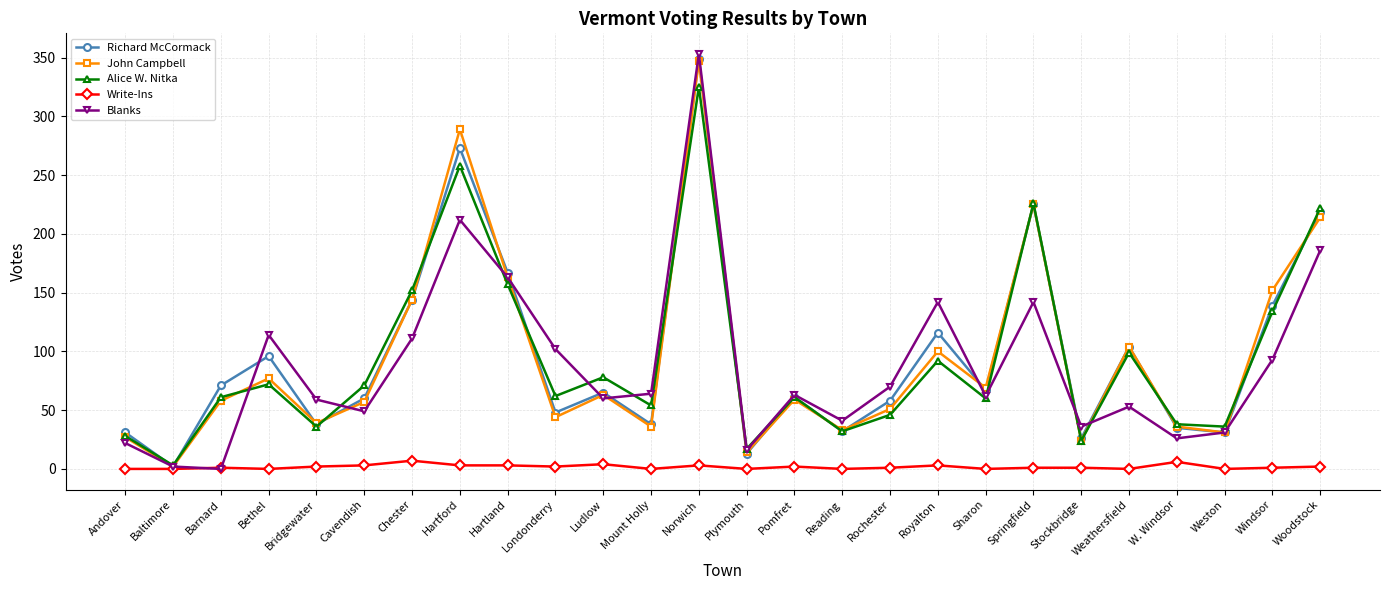

What is the total value across all series at Weston?

129